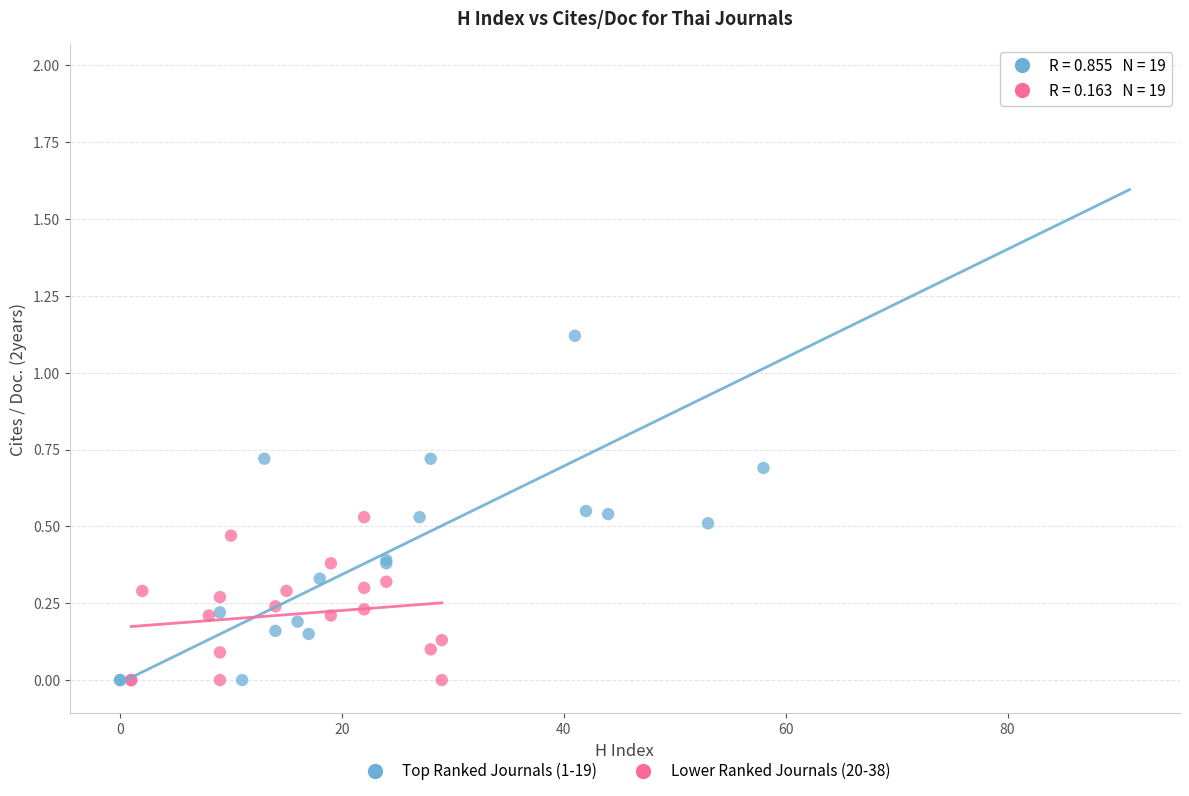

What are all the series names shown in the legend?

Top Ranked Journals (1-19), Lower Ranked Journals (20-38)